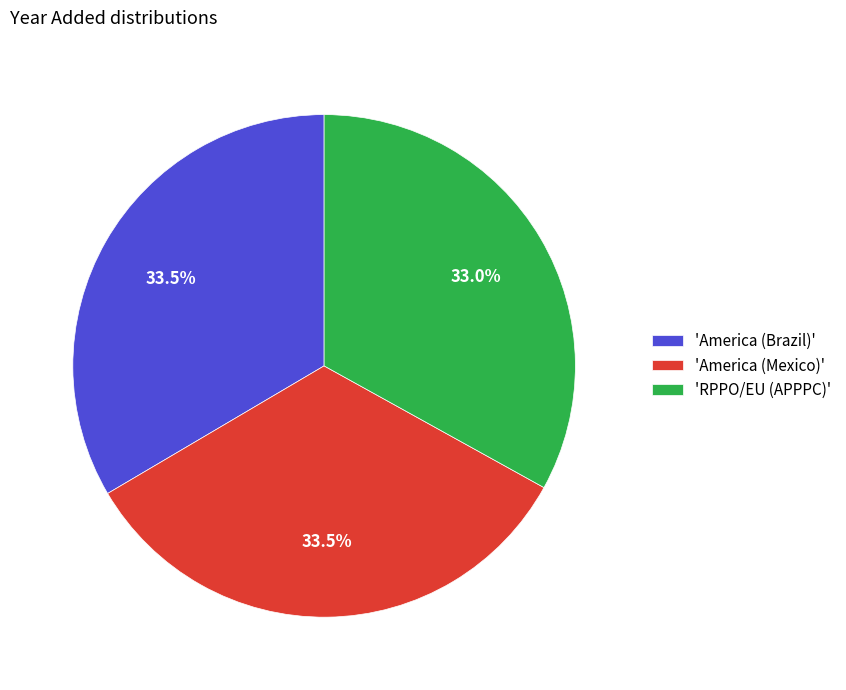

What is the ratio of the value at 'America (Mexico)' to the value at 'RPPO/EU (APPPC)'?

1.0